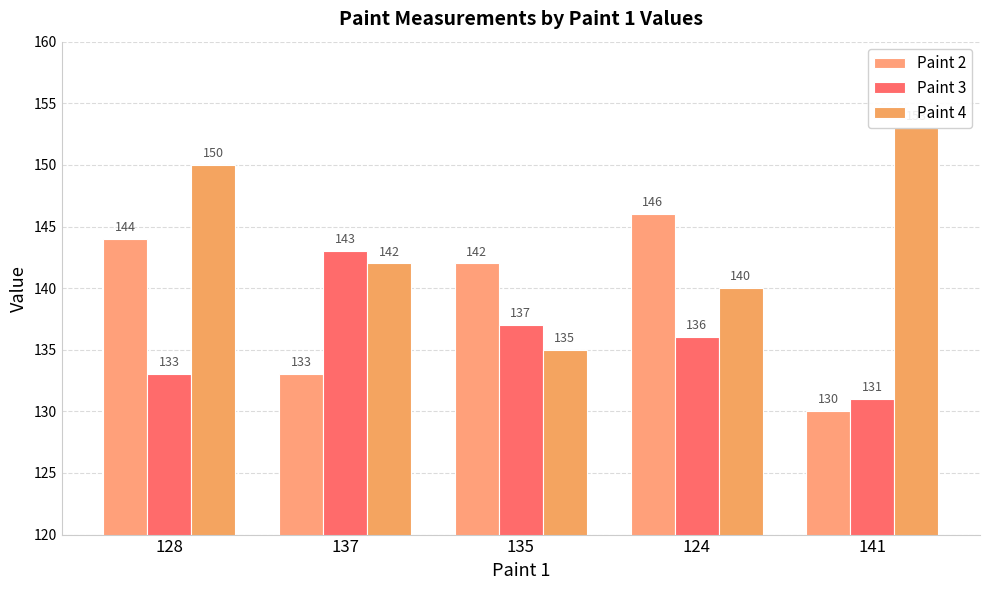

Reading left to right, transcribe all the data shown in this chart.

Paint 2: 144	133	142	146	130
Paint 3: 133	143	137	136	131
Paint 4: 150	142	135	140	153